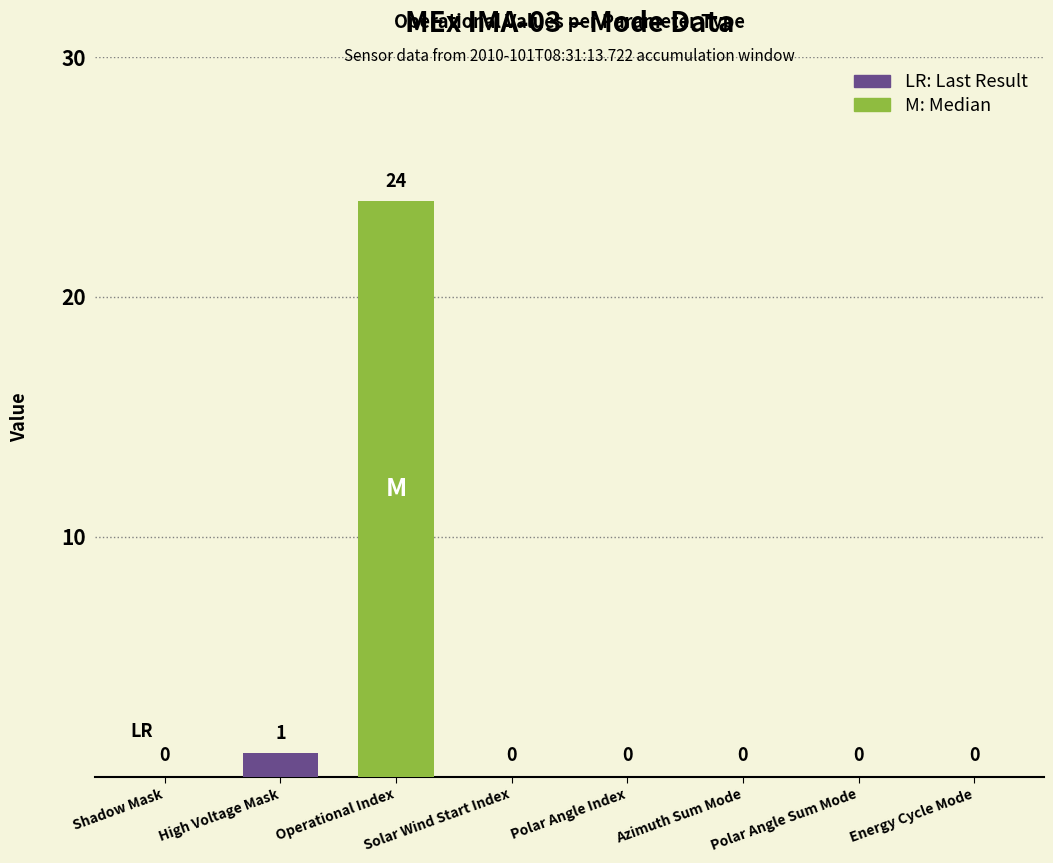

Reading left to right, transcribe all the data shown in this chart.

Shadow Mask=0	High Voltage Mask=1	Operational Index=24	Solar Wind Start Index=0	Polar Angle Index=0	Azimuth Sum Mode=0	Polar Angle Sum Mode=0	Energy Cycle Mode=0